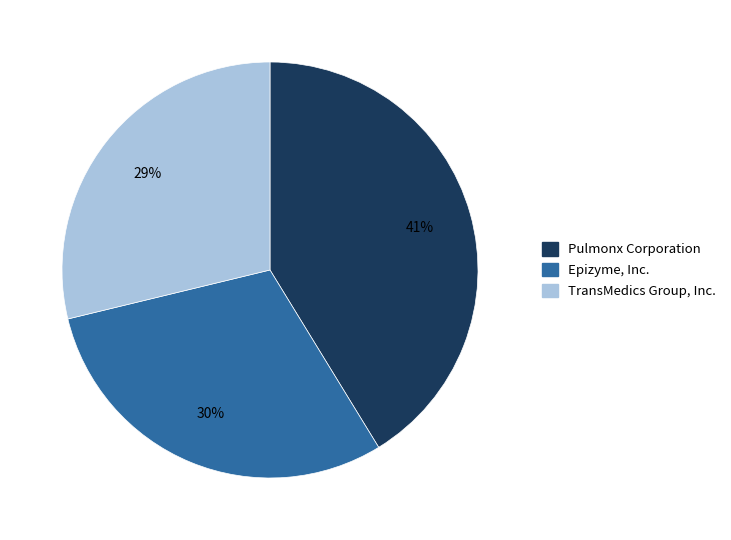

How many slices are in this pie chart?

3